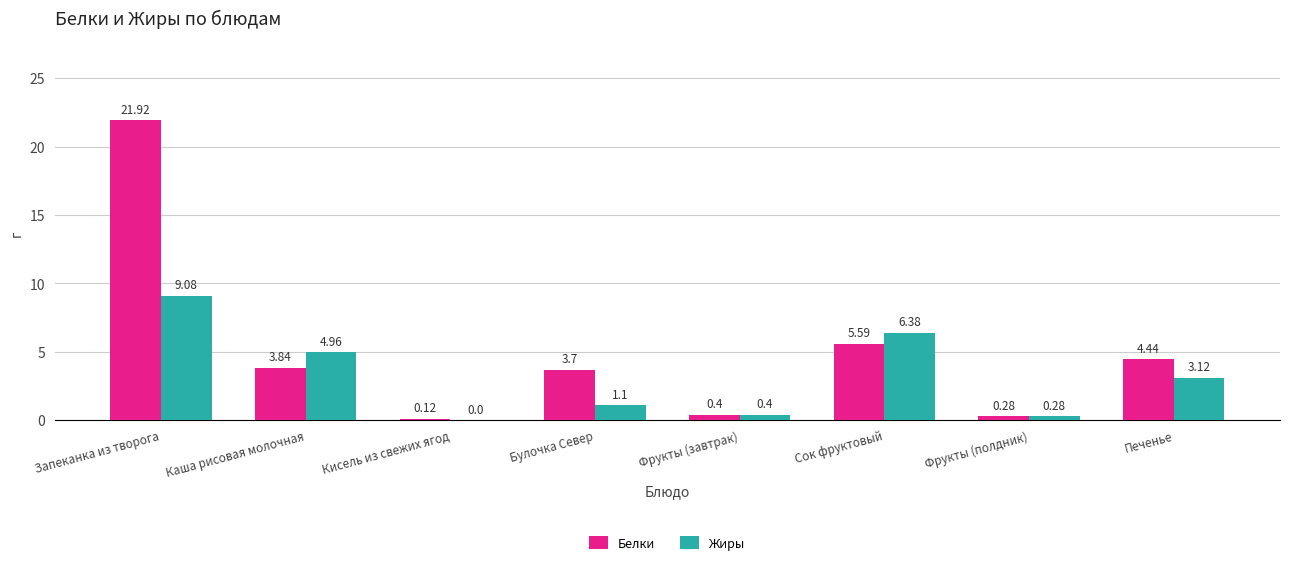

Which label corresponds to the largest value in the chart?

Запеканка из творога